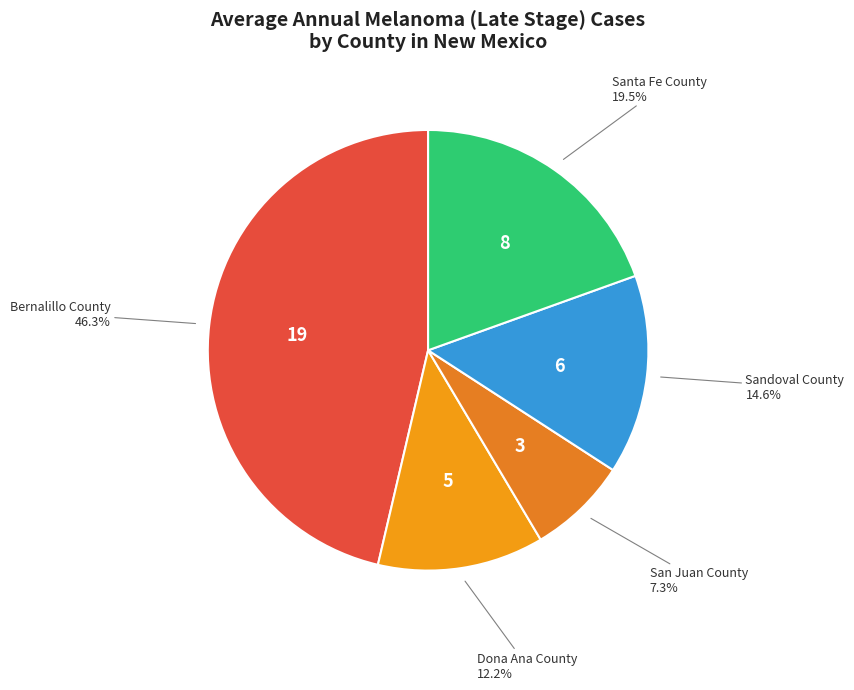

Is there a majority slice in this chart?

No